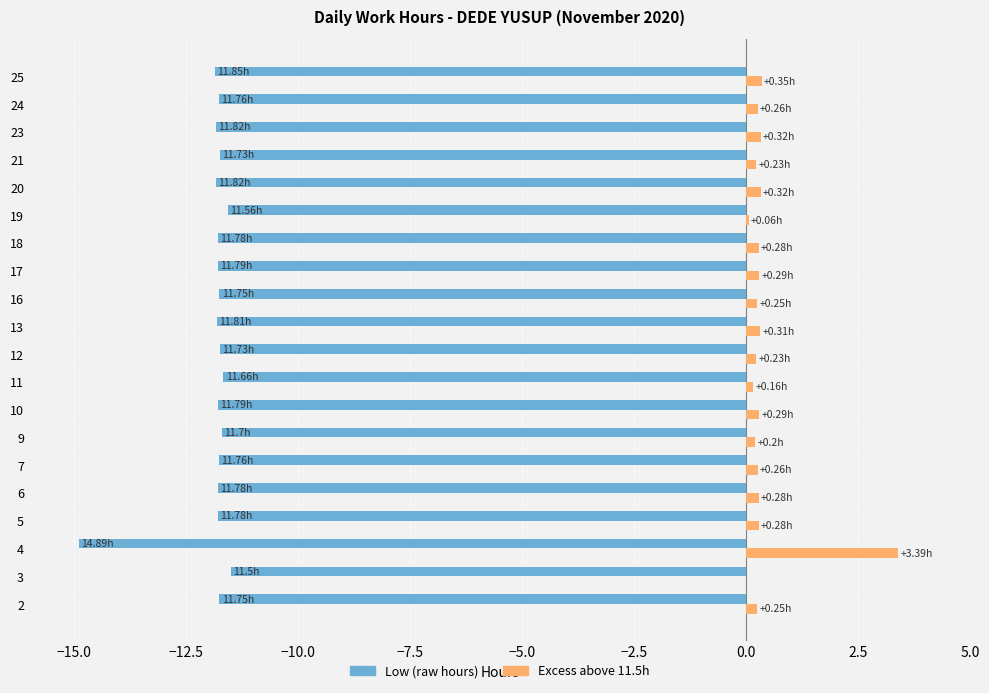

Which series has the largest total across all categories?

Excess above 11.5h